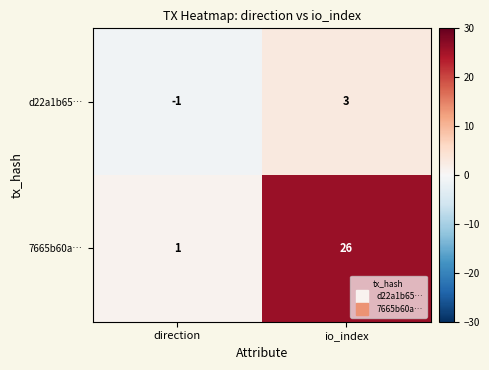

What is the sum of all 7665b60a… values?

27